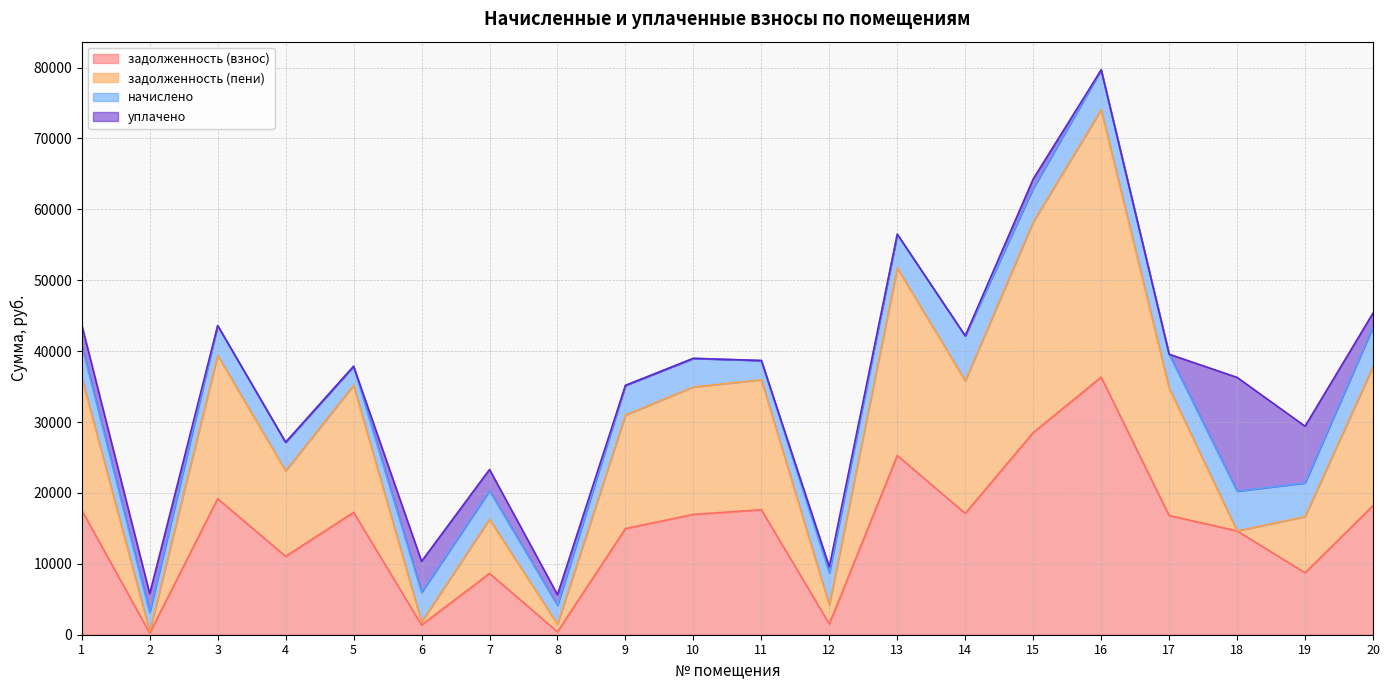

At which category is the sum across all series the highest?

16